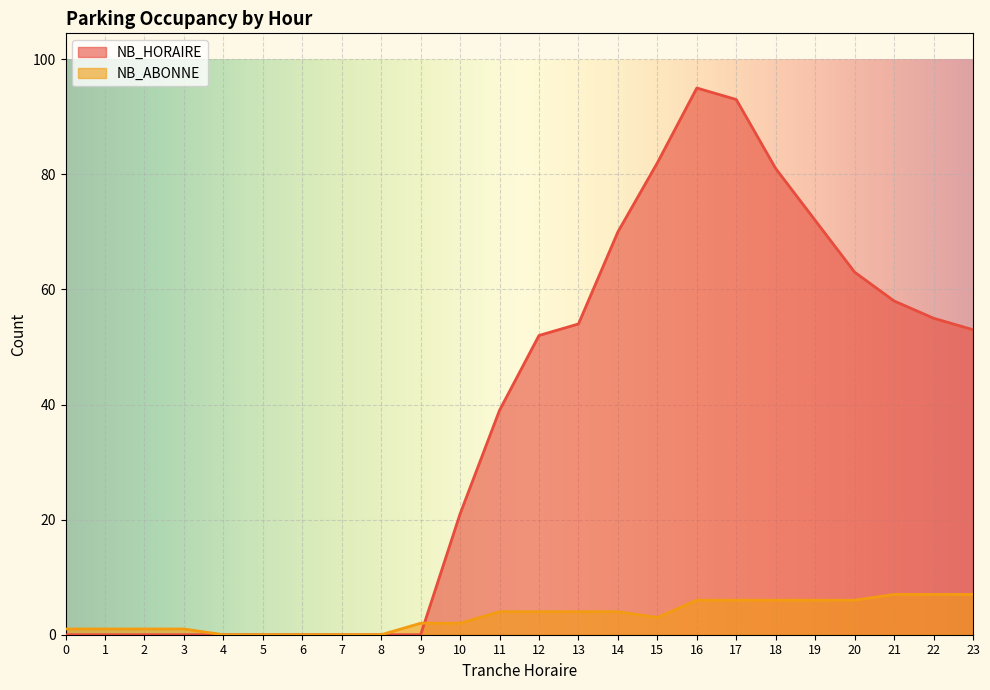

Rank the series by their average value, from lowest to highest.

NB_ABONNE, NB_HORAIRE